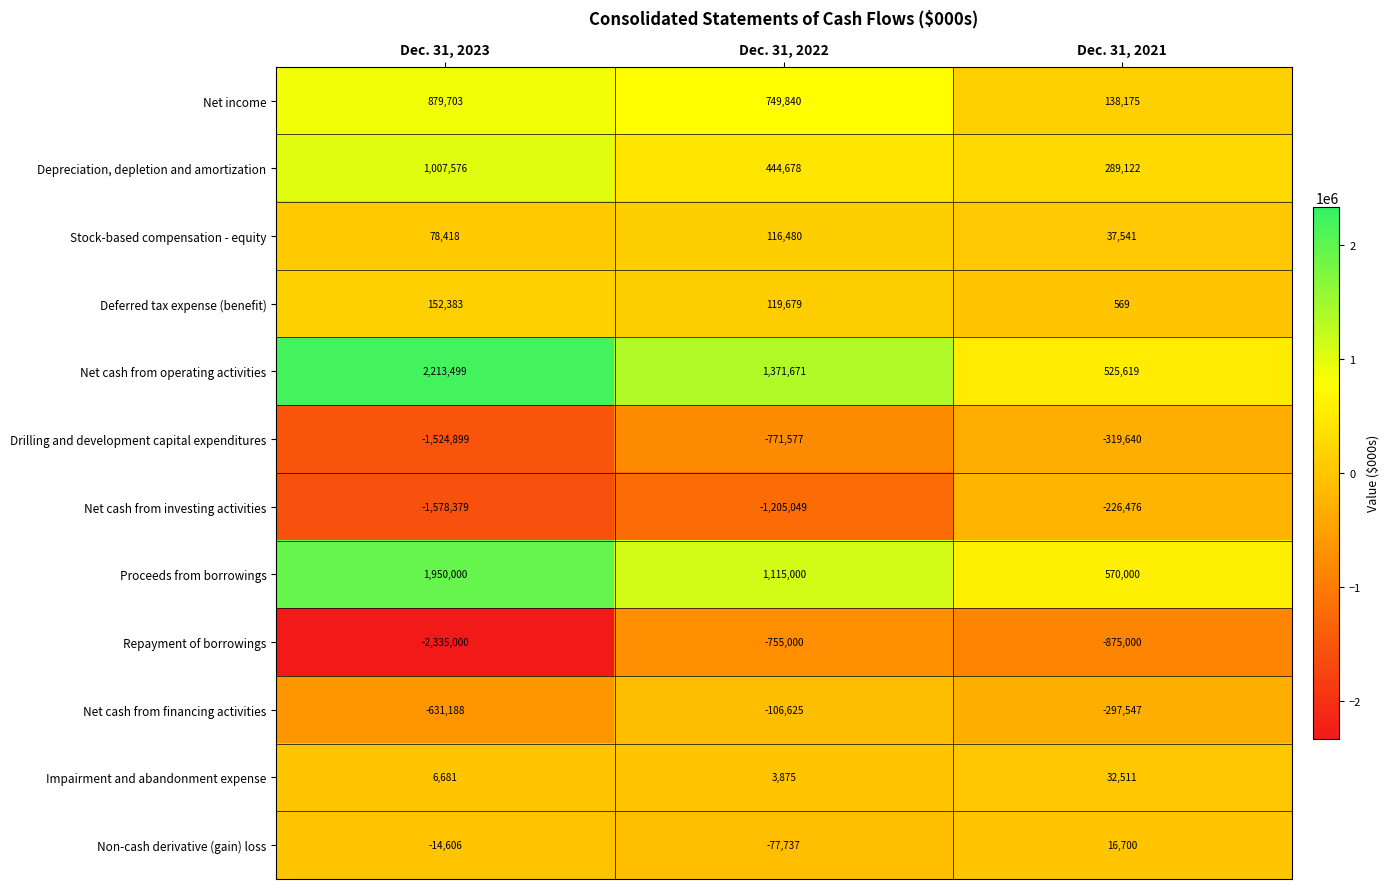

Count the number of categories in the chart.

3